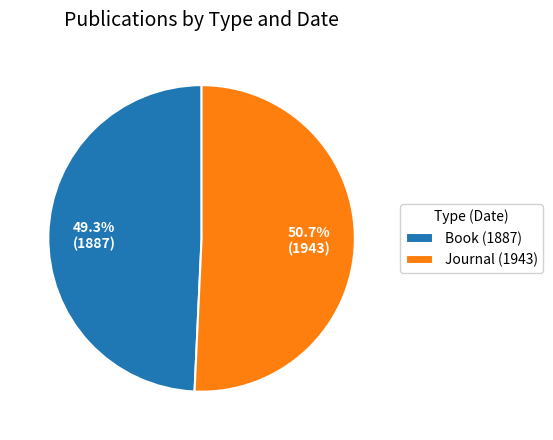

To the nearest percent, what is the difference between the largest and smallest slice percentages?

1%